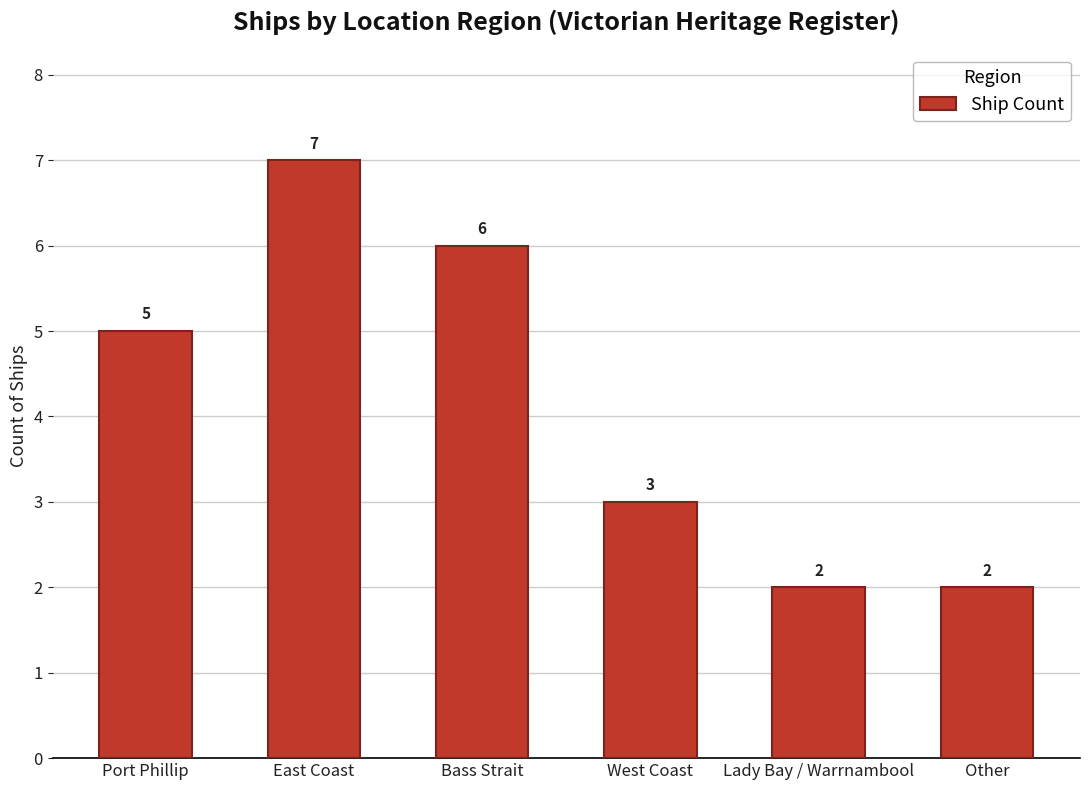

What is the sum of all values?

25